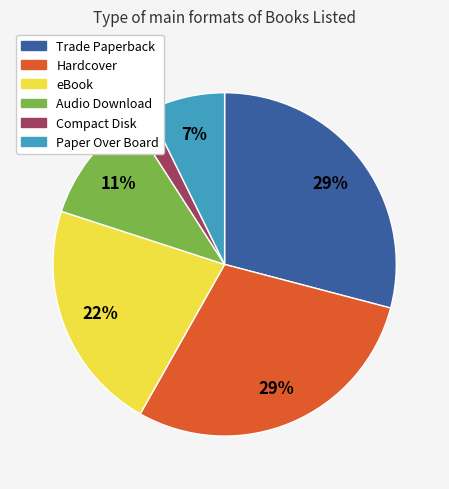

The Trade Paperback slice represents 29% of the pie. True or false?

True